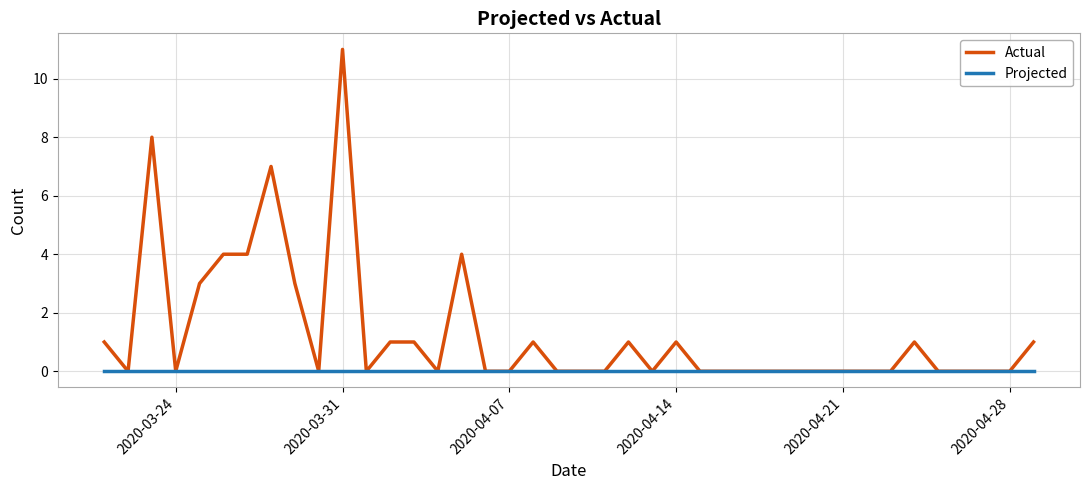

Which series has the largest range (max minus min)?

Actual